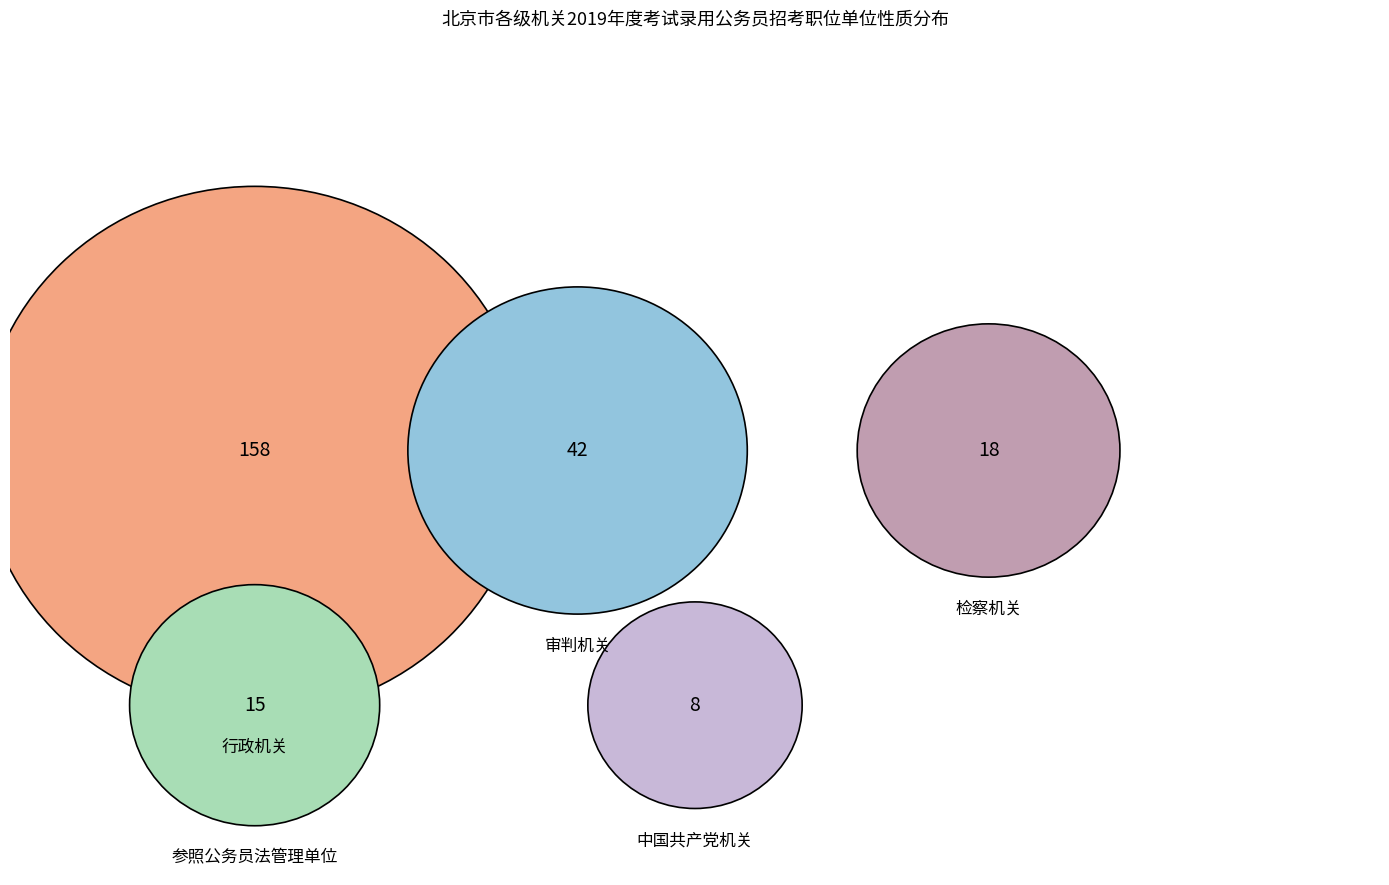

Which category has the smallest portion of the pie?

中国共产党机关